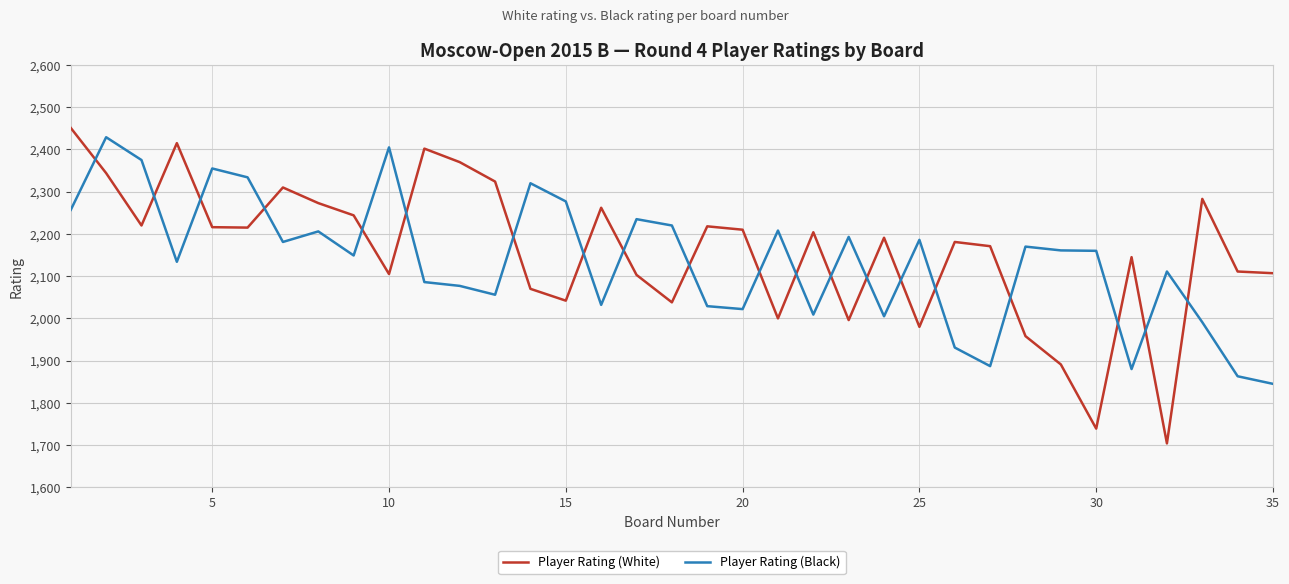

What is the difference between the maximum and minimum values in the Player Rating (Black) series?

584